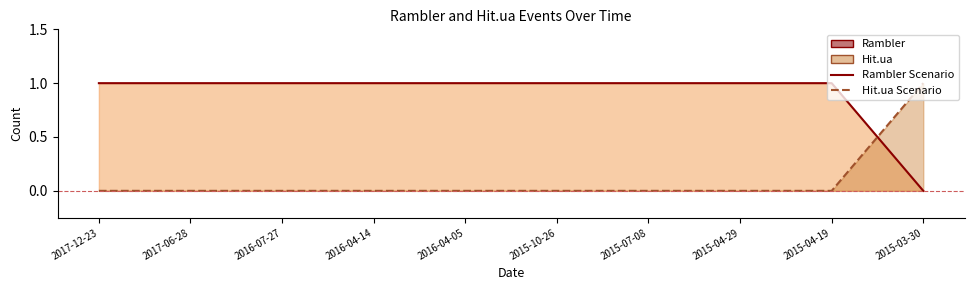

What is the label of the 7th point from the right?

2016-04-14